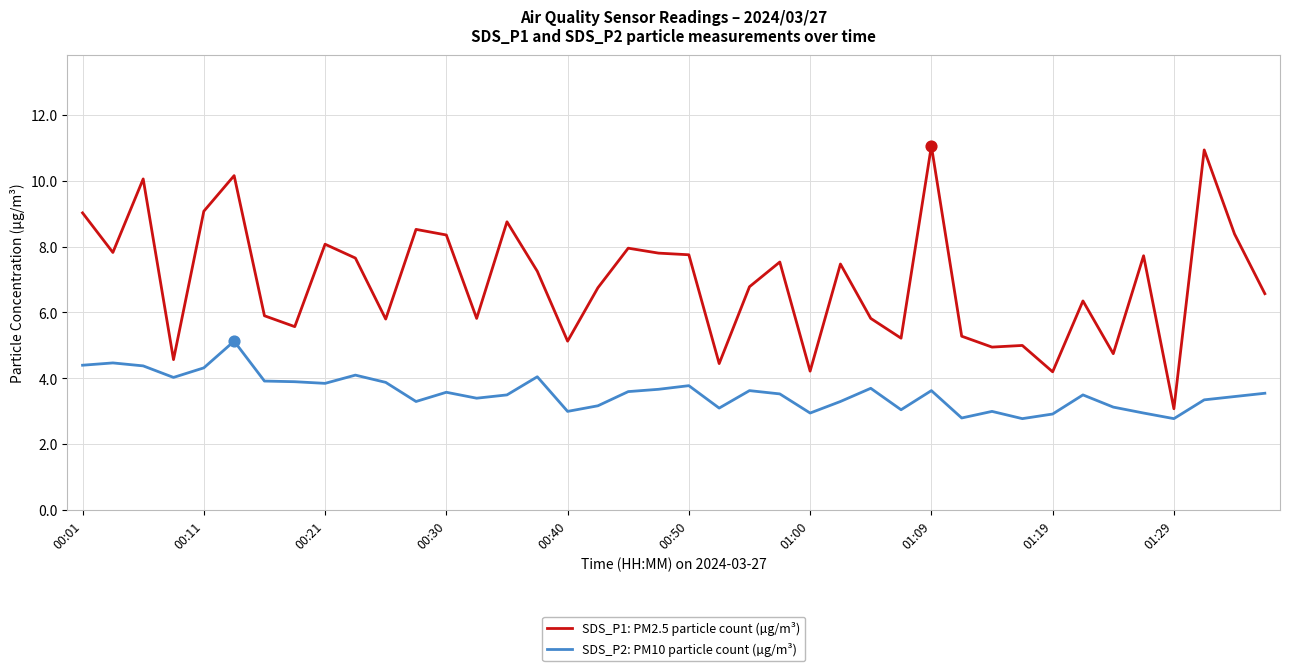

Which series has the largest range (max minus min)?

SDS_P1: PM2.5 particle count (µg/m³)